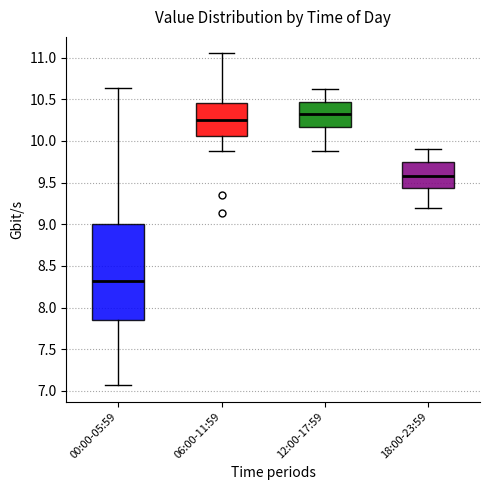

Which box has the highest median line?

12:00-17:59